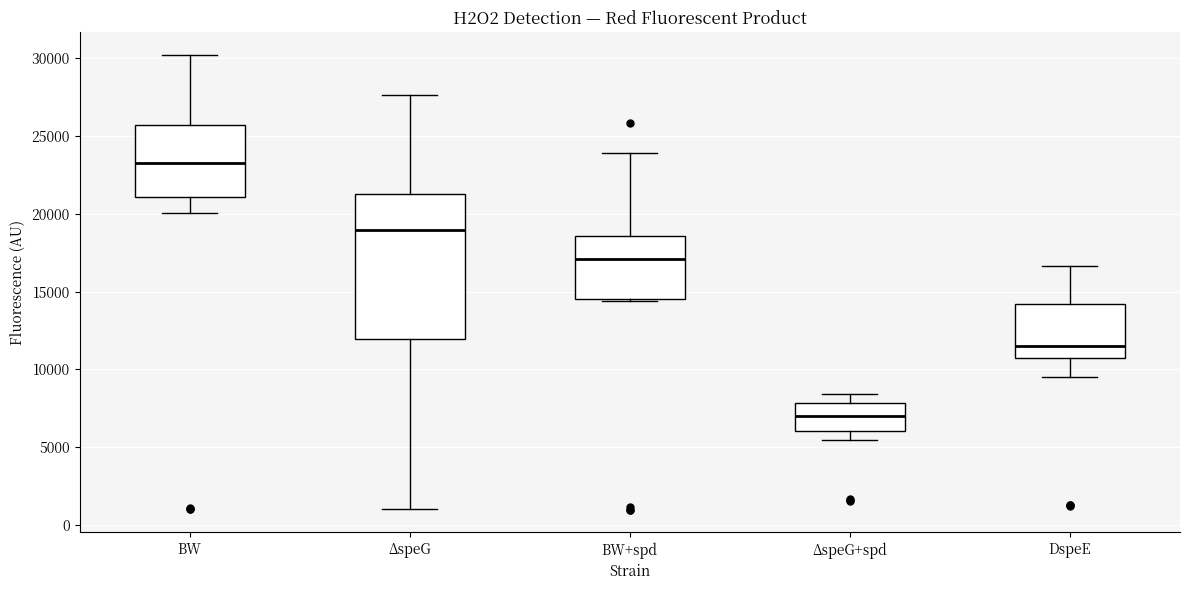

Where does the lower whisker of the box for ΔspeG+spd end on the y-axis? The values are not printed on the chart, so give them approximately, as read against the axis.

5500